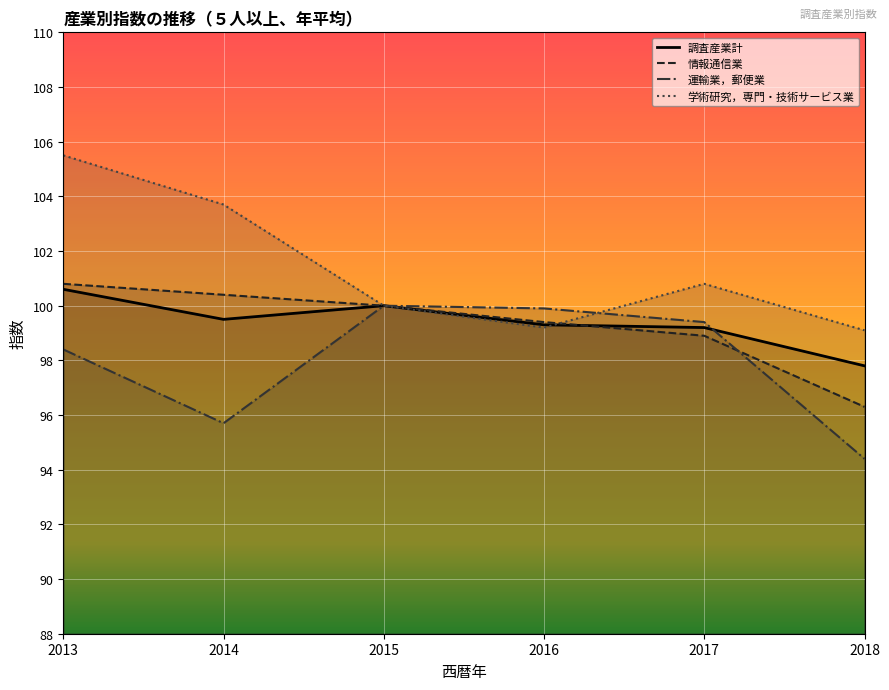

After their last crossing, which series has the higher values: 情報通信業 or 学術研究，専門・技術サービス業?

学術研究，専門・技術サービス業